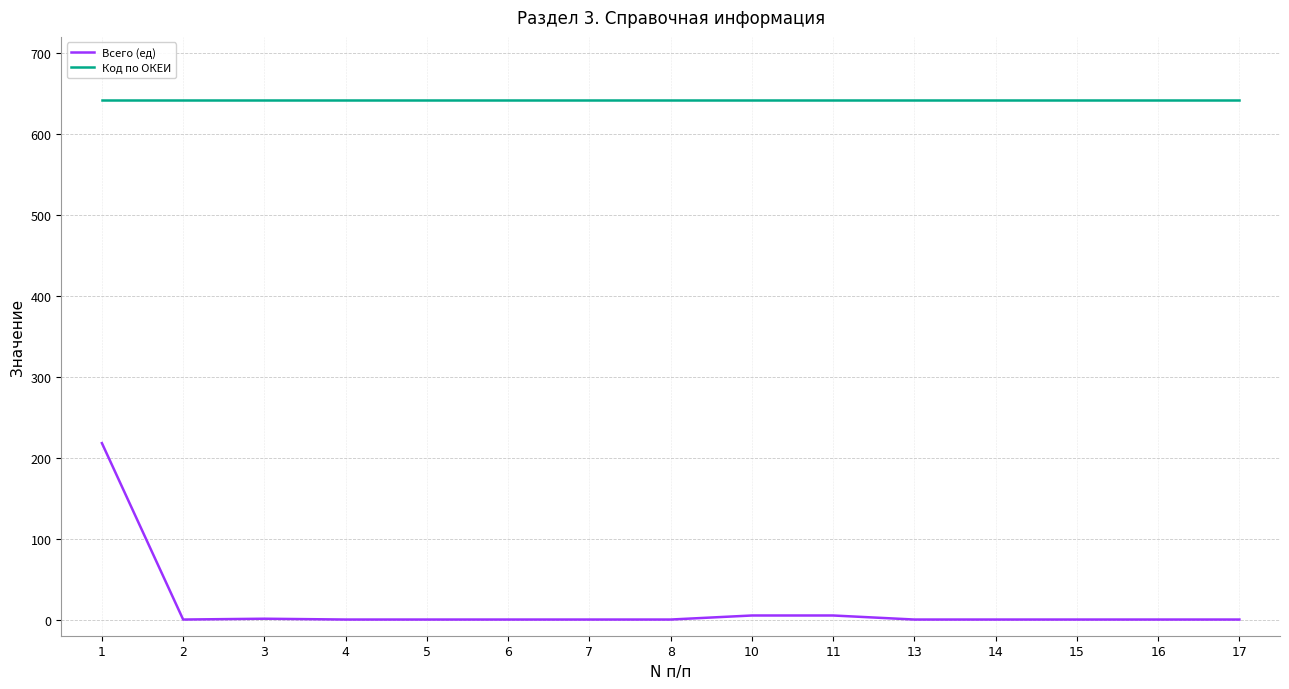

True or false: Всего (ед) and Код по ОКЕИ cross at least once.

False